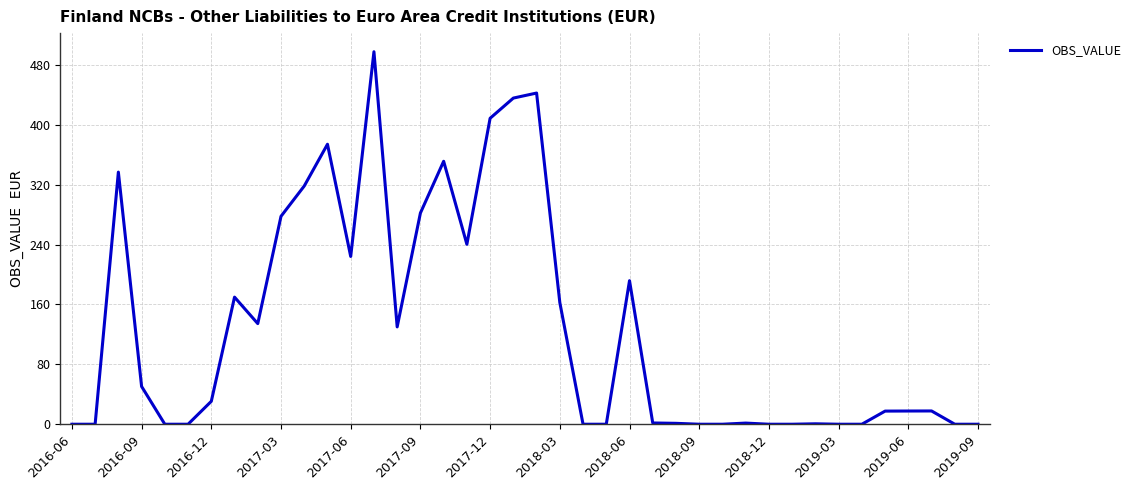

What is the maximum value shown in the chart?

497.8